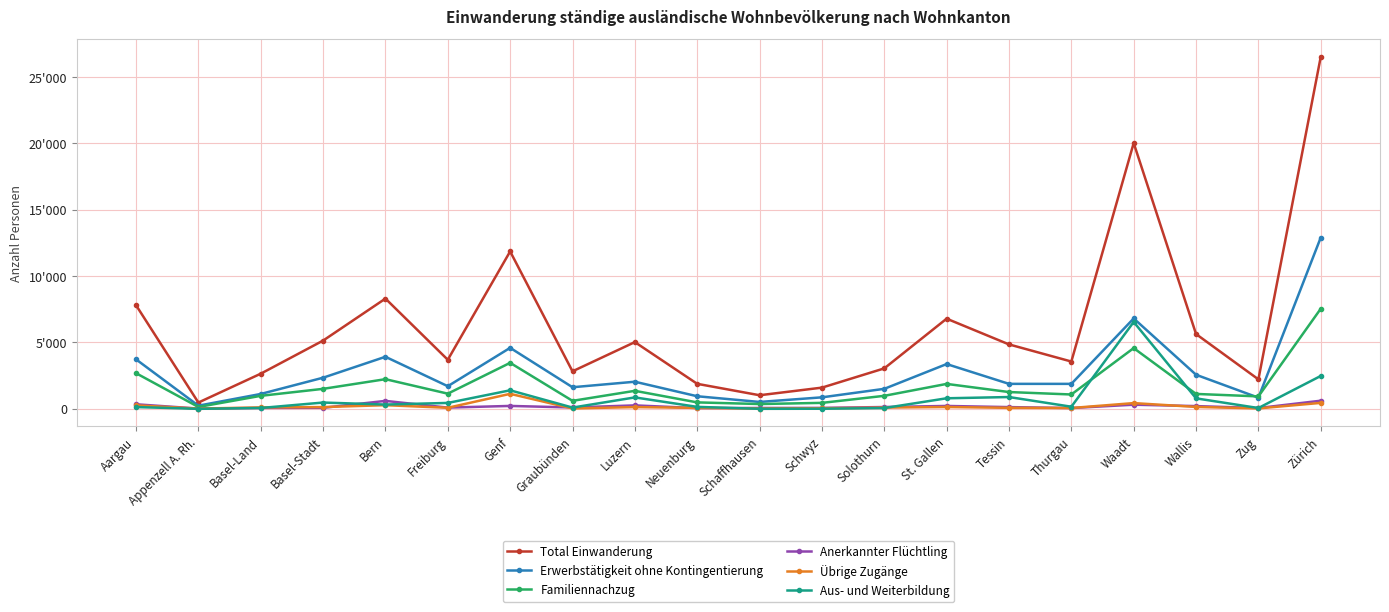

Does the chart have visible grid lines?

Yes